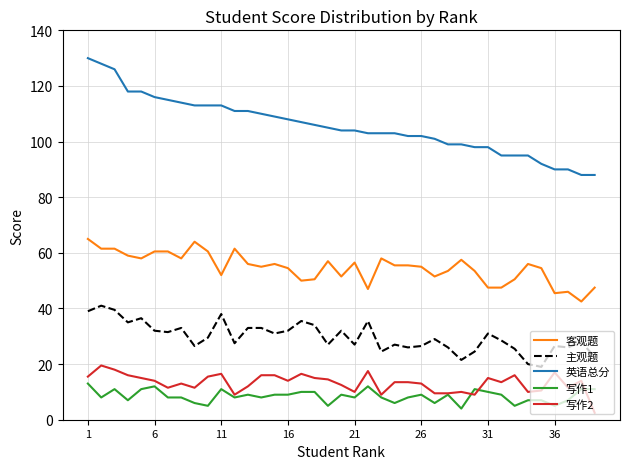

Which series has the largest total across all categories?

英语总分